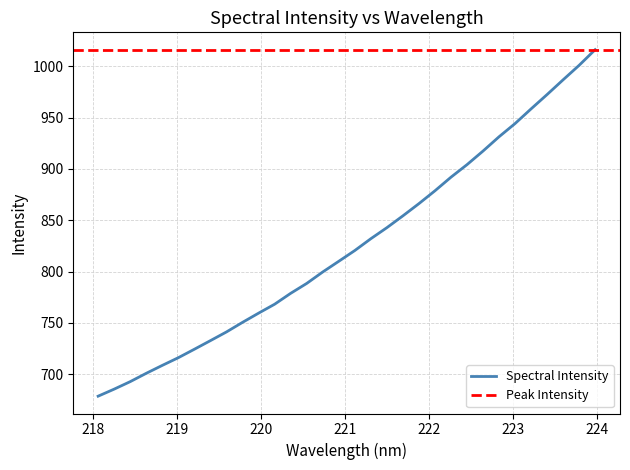

What is the minimum value for Spectral Intensity?

678.5